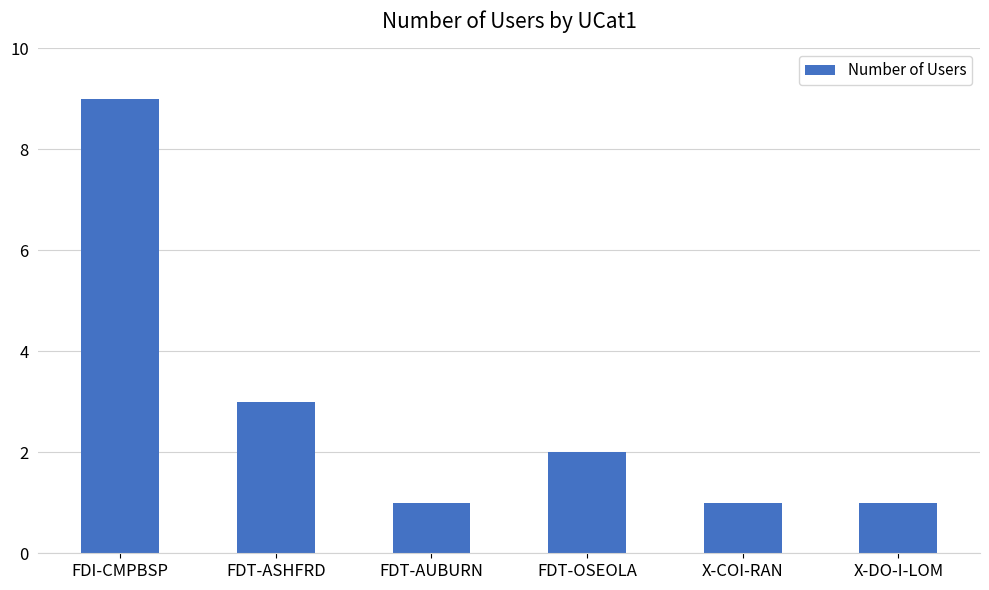

Is it true that the value at X-DO-I-LOM is 1?

True